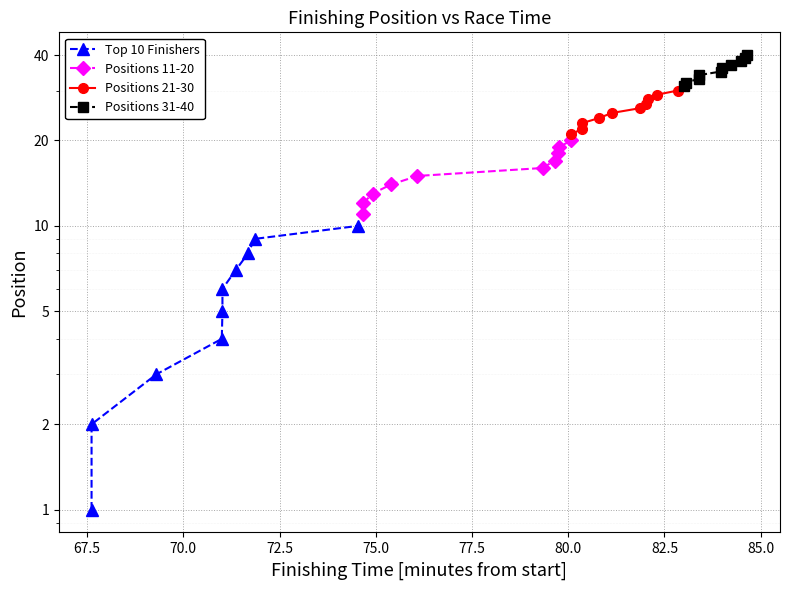

How many distinct data groups are displayed?

4